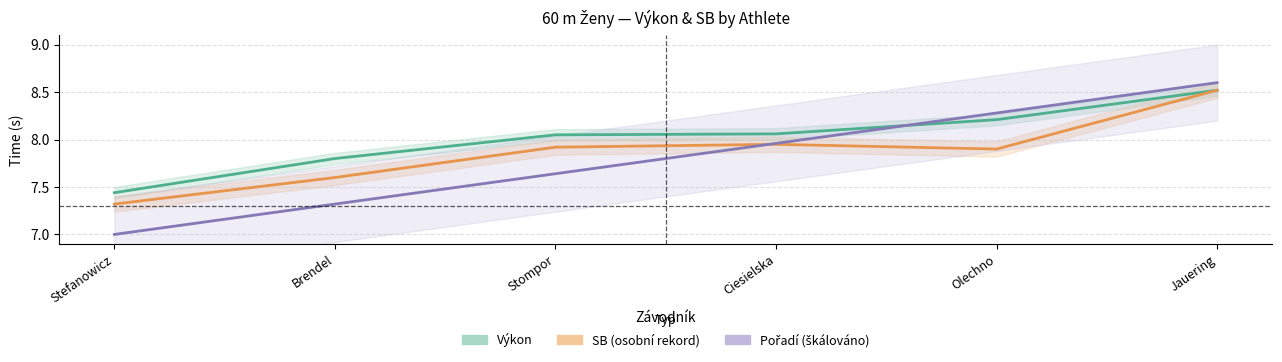

At how many categories does at least one series exceed 7?

6